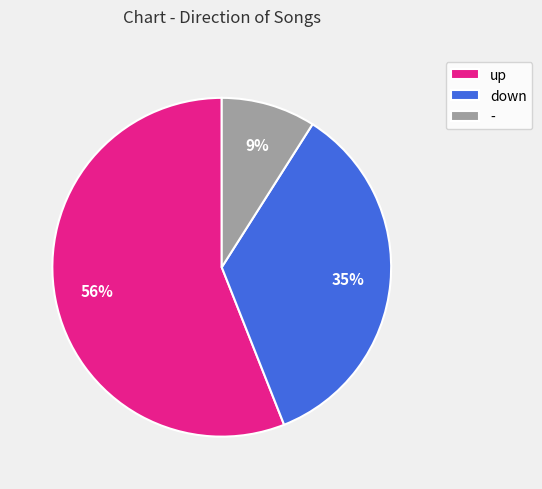

Is the sum of - and down greater than half?

No